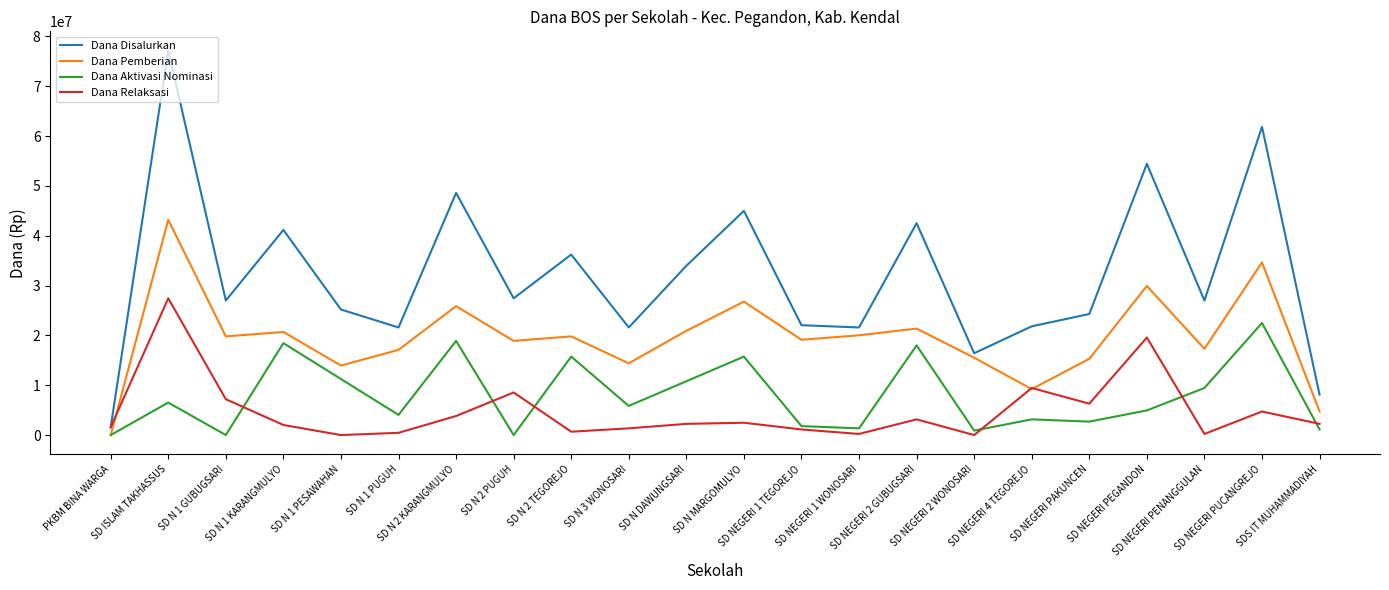

True or false: Dana Aktivasi Nominasi has more than 1 points higher than both neighbors.

True